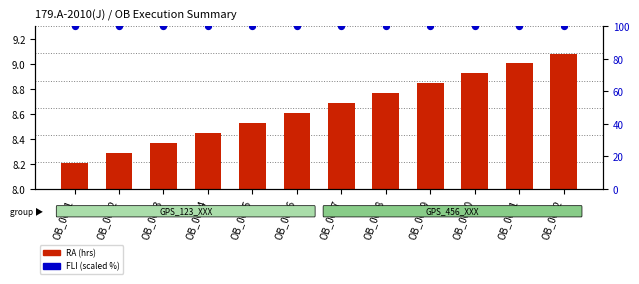

Is the value of FLI (scaled %) at OB_0008 greater than the value of RA (hrs) at OB_0006?

Yes